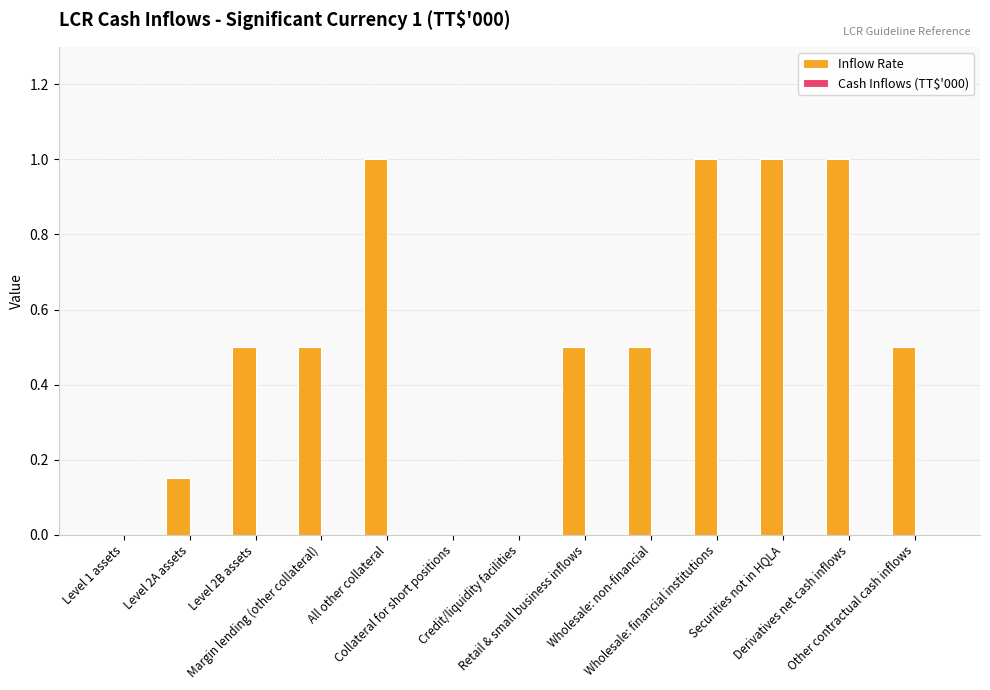

Are the bars grouped side by side (vs. stacked)?

No